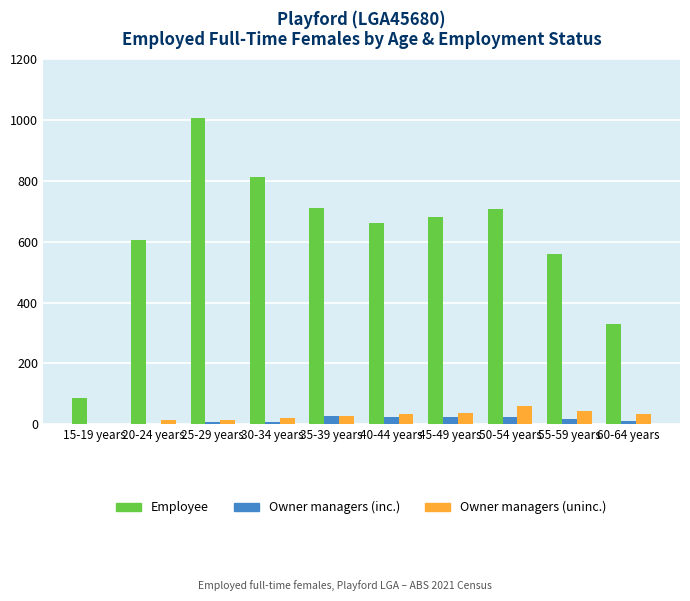

What is the sum of all Employee values?

6157